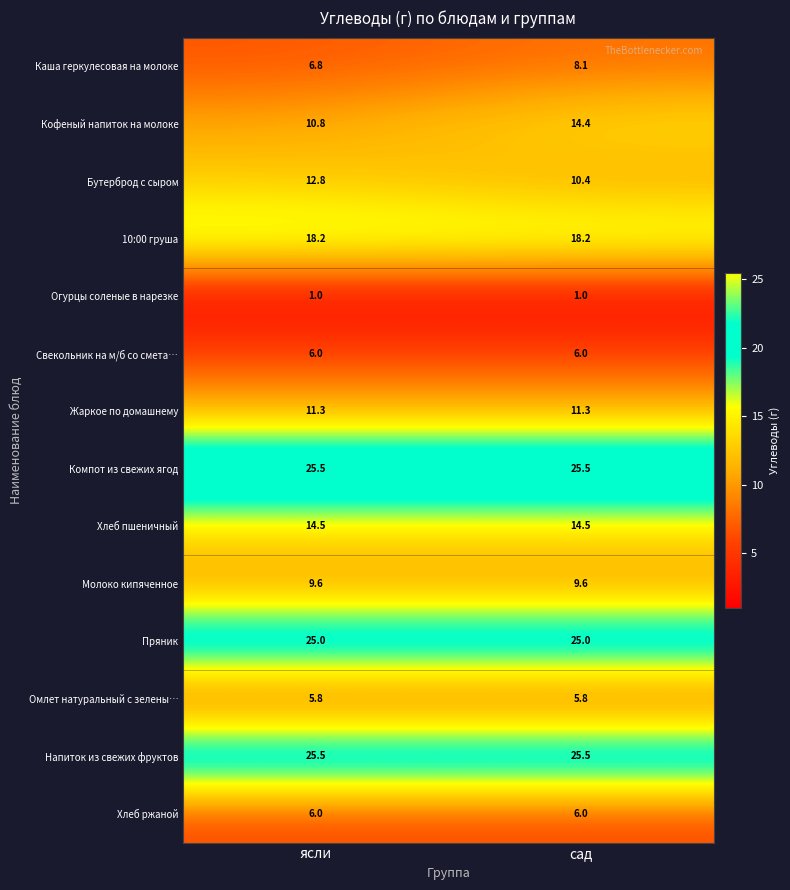

What is the maximum value shown in the chart?

25.5